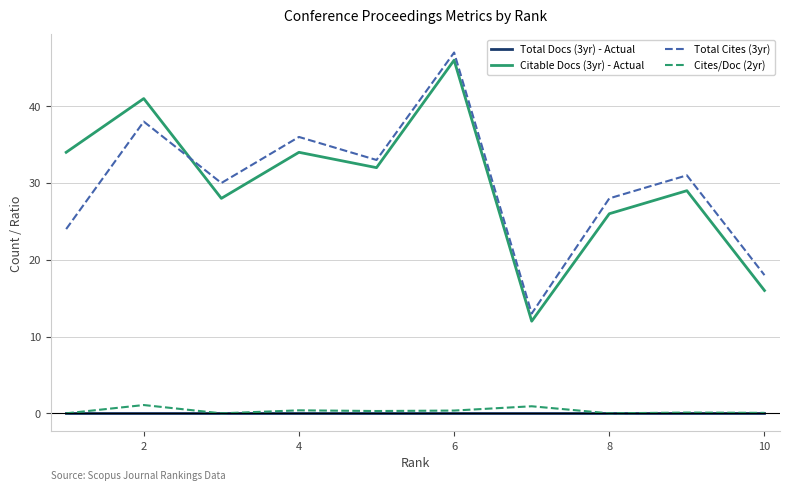

What is the maximum value shown in the chart?

47.0